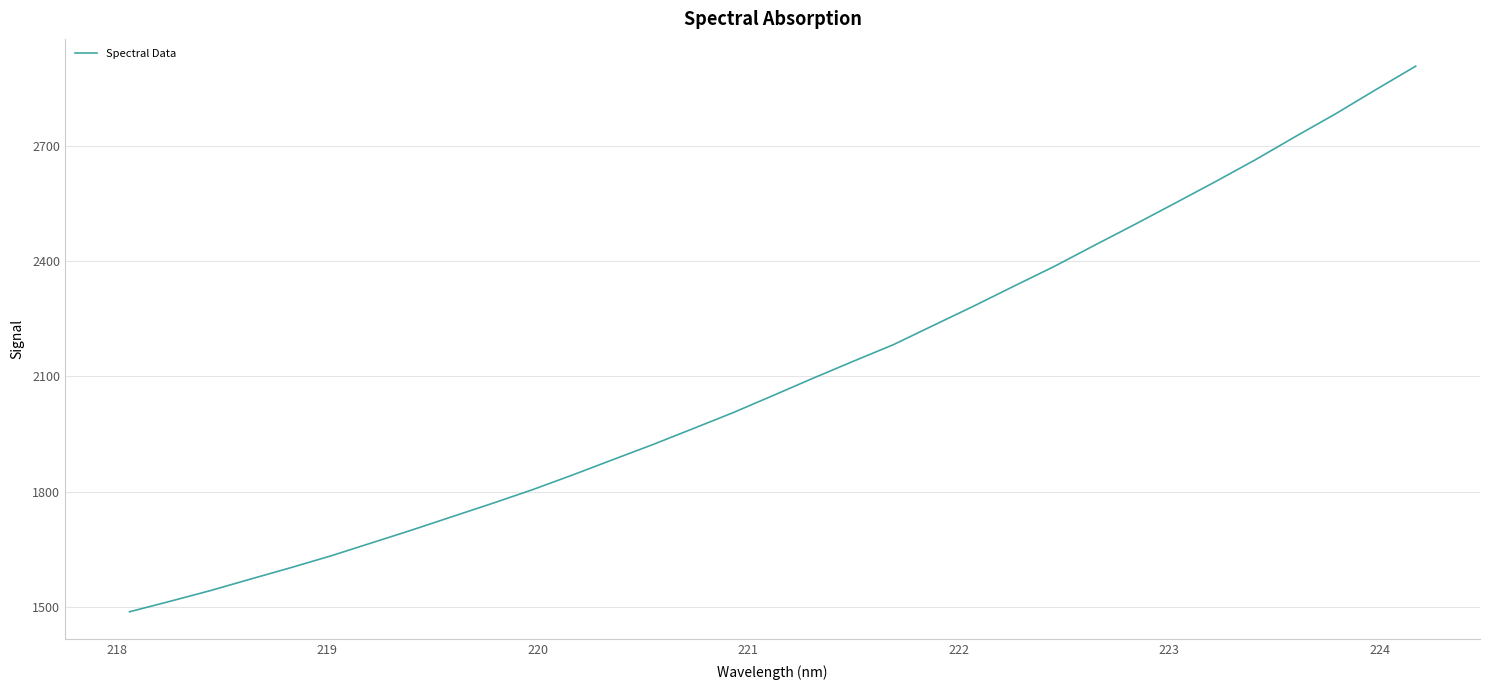

Reading left to right, list all the values displayed in this chart.

1487.7	1514.7	1542.5	1572.5	1602.2	1633.0	1666.4	1699.8	1734.5	1769.0	1804.7	1843.1	1882.9	1922.3	1963.8	2005.5	2050.3	2095.5	2139.6	2182.8	2233.2	2283.3	2335.1	2386.3	2441.2	2495.2	2550.5	2606.1	2663.3	2723.9	2782.9	2845.7	2907.2